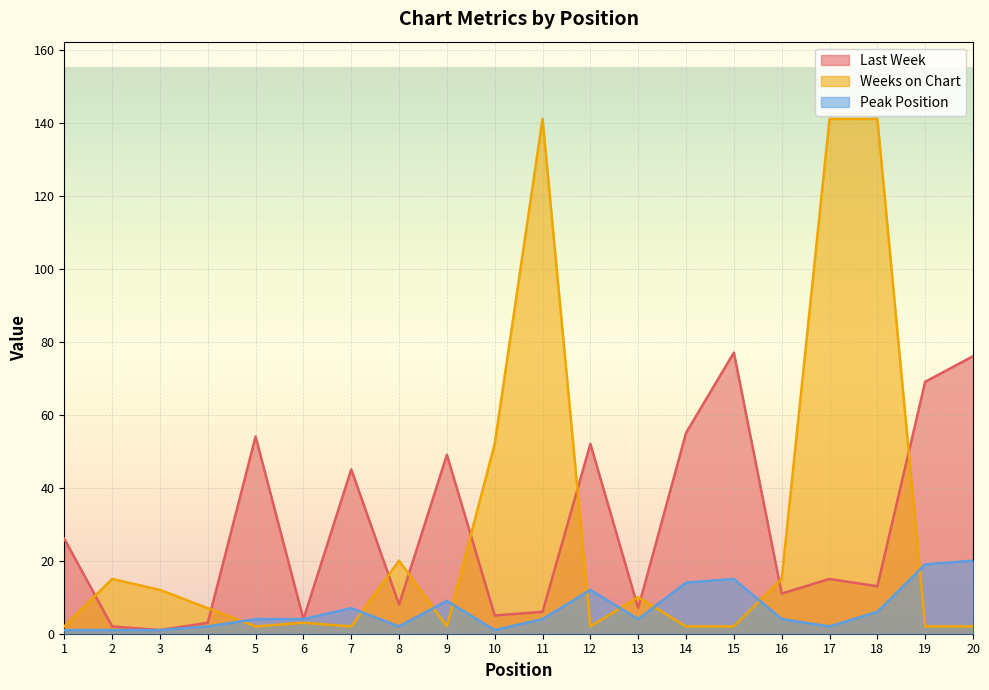

List the series in order of their peak value, lowest first.

Peak Position, Last Week, Weeks on Chart